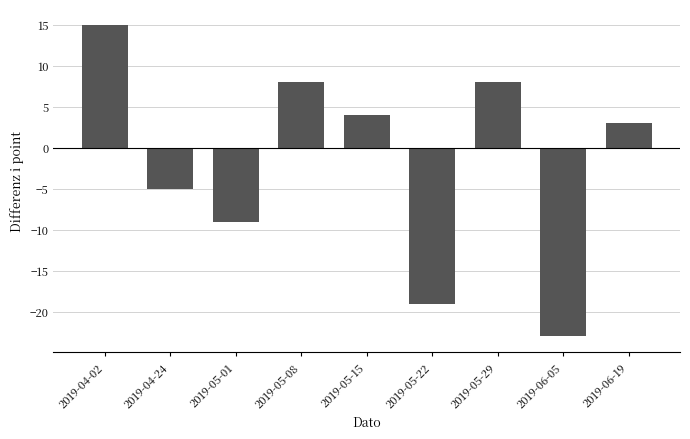

At which label does the data first exceed 3?

2019-04-02